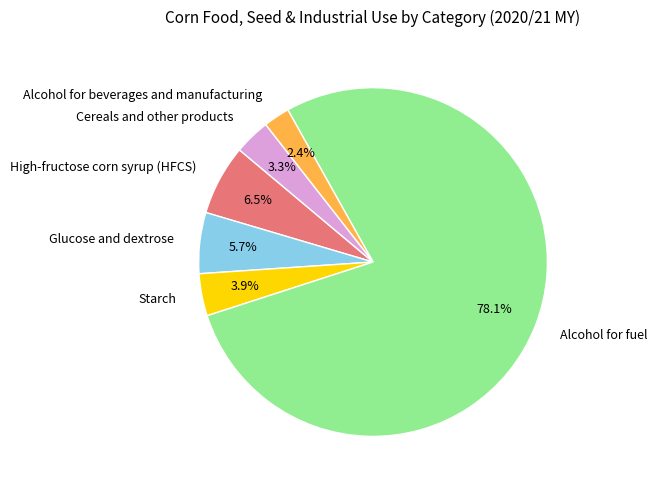

Which category has the biggest portion of the pie?

Alcohol for fuel